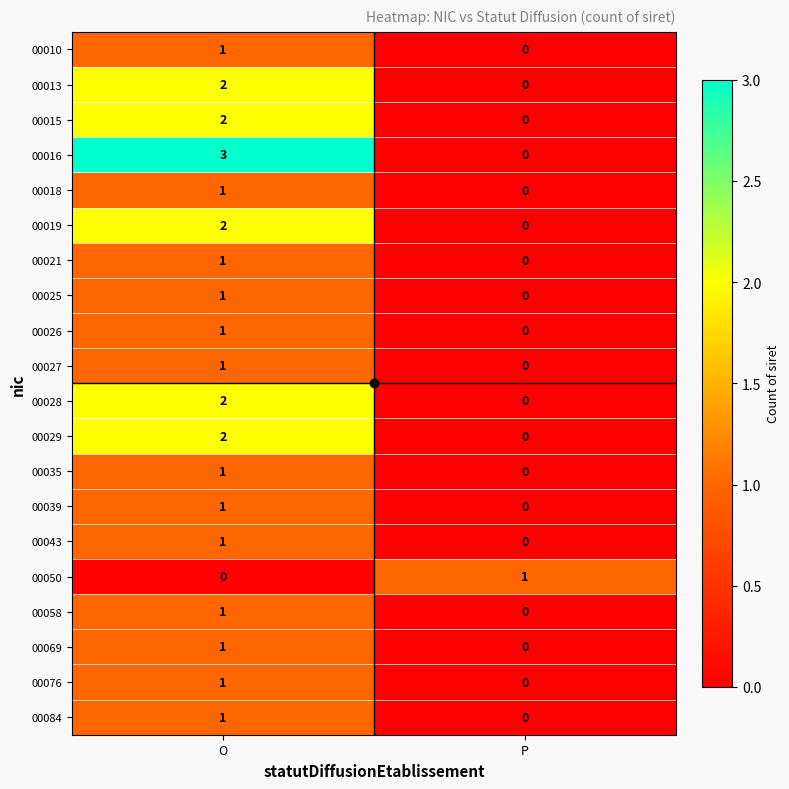

At which category is the sum across all series the highest?

O